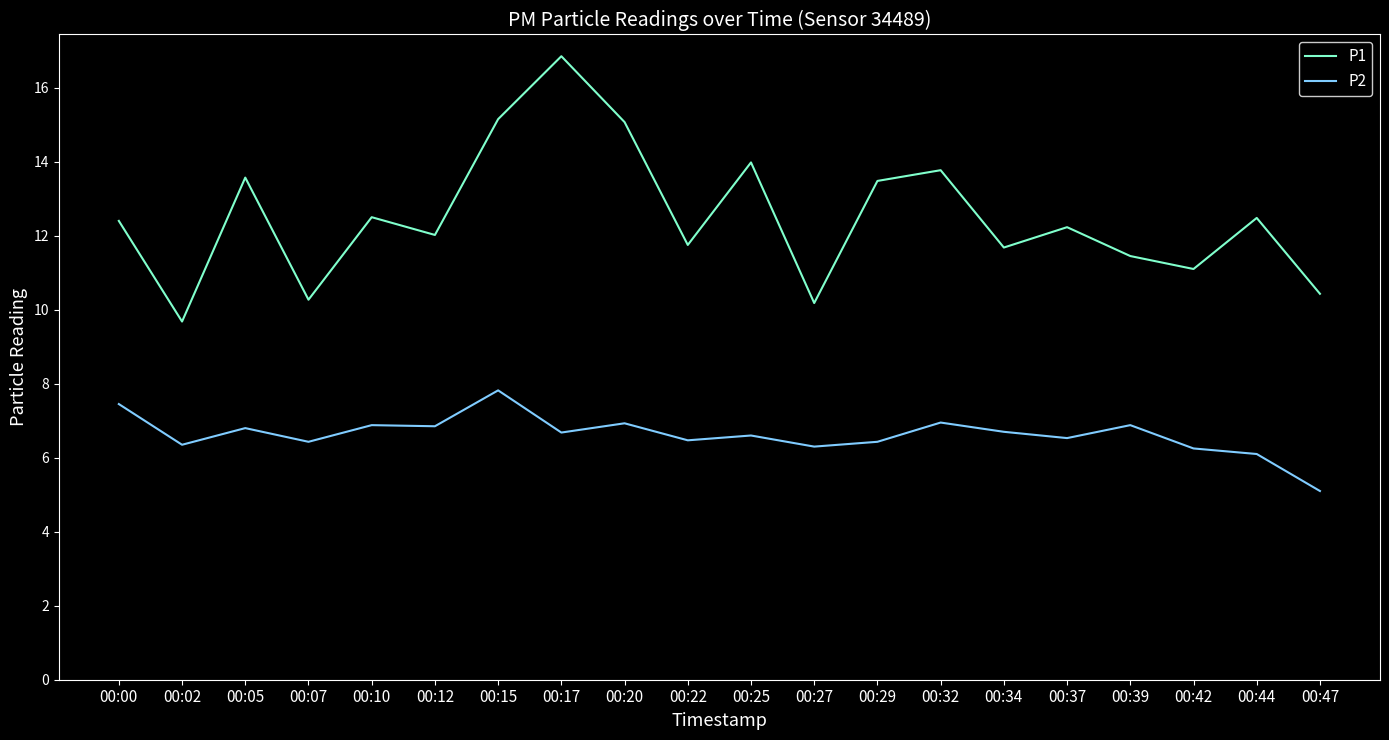

How many lines are shown in the chart?

2